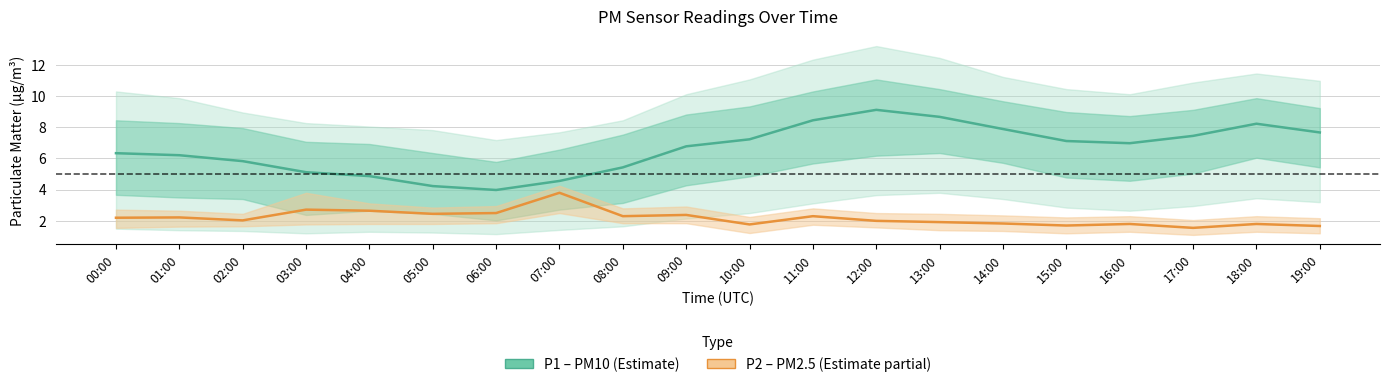

Where is the first local maximum for P1 (PM10)?

12:00